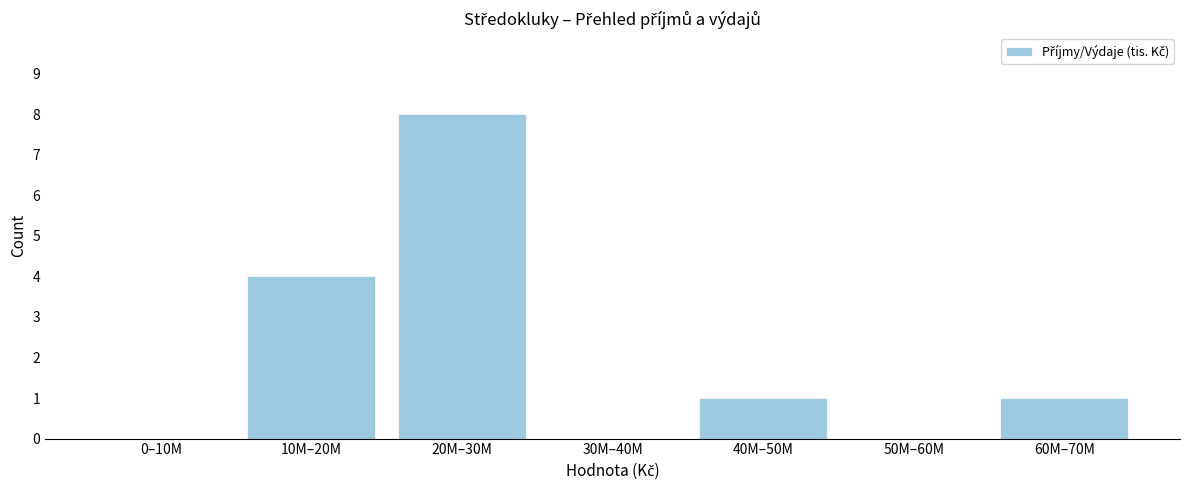

Reading right to left, extract all data points from this chart.

60M–70M=1	50M–60M=0	40M–50M=1	30M–40M=0	20M–30M=8	10M–20M=4	0–10M=0